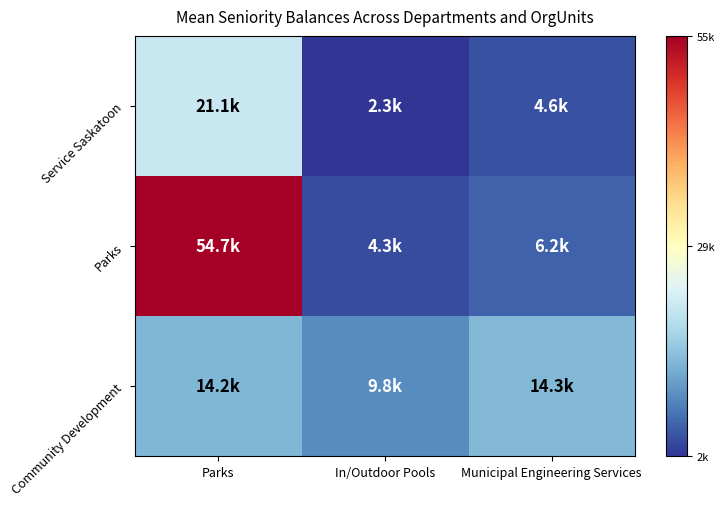

At which category is the sum across all series the highest?

Parks